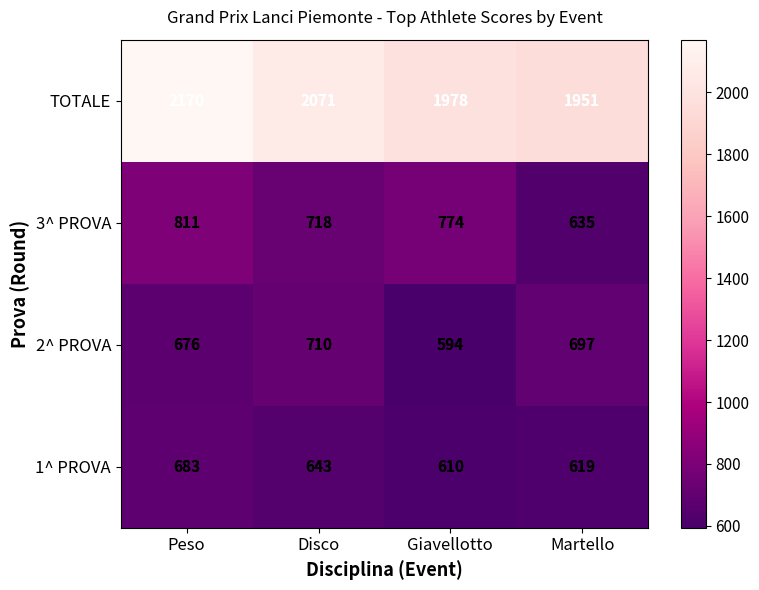

Which has a higher value, Giavellotto or Disco?

Disco